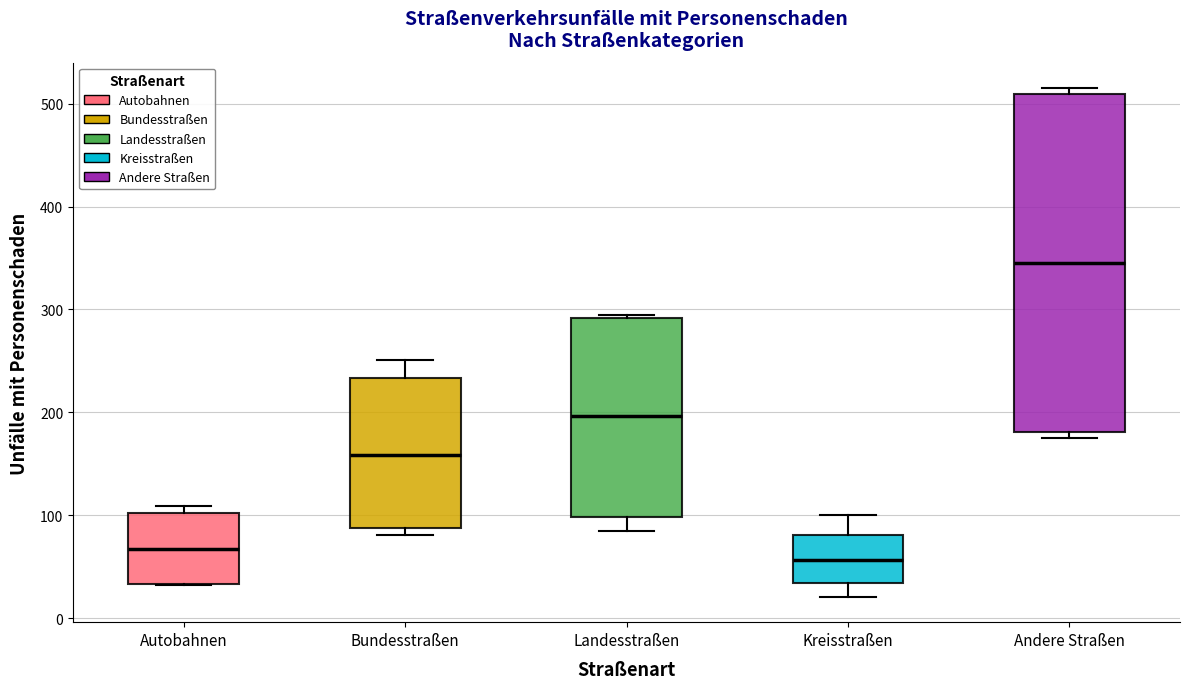

Reading left to right, read every box against the y-axis: the position of its median line, the range the box covers, and the ends of its whiskers. The values are not printed on the chart, so give them approximately, as read against the axis.

Autobahnen: median 70, box 30 to 100, whiskers 30 to 110
Bundesstraßen: median 160, box 90 to 230, whiskers 80 to 250
Landesstraßen: median 200, box 100 to 290, whiskers 90 to 300
Kreisstraßen: median 60, box 30 to 80, whiskers 20 to 100
Andere Straßen: median 350, box 180 to 510, whiskers 180 (just below the box's lower edge) to 520